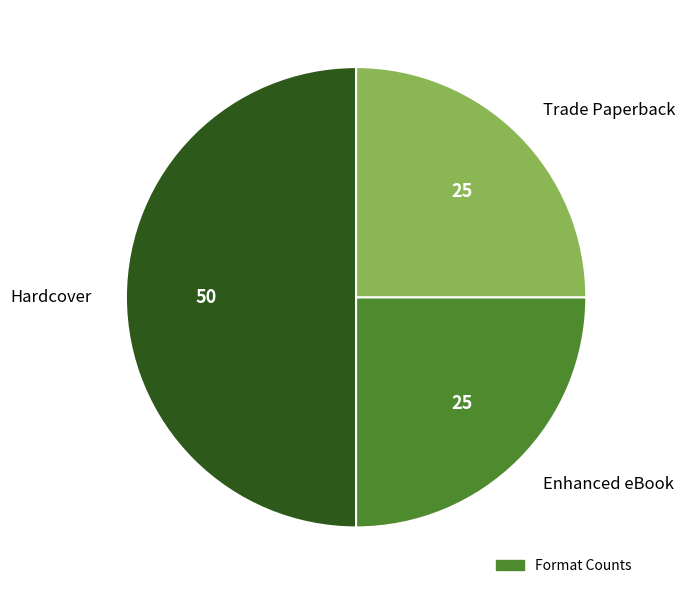

Which category has the biggest portion of the pie?

Hardcover